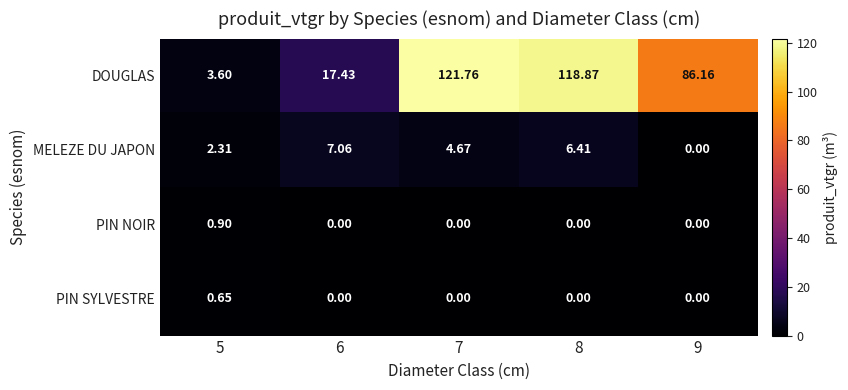

How many data points does each series have?

5